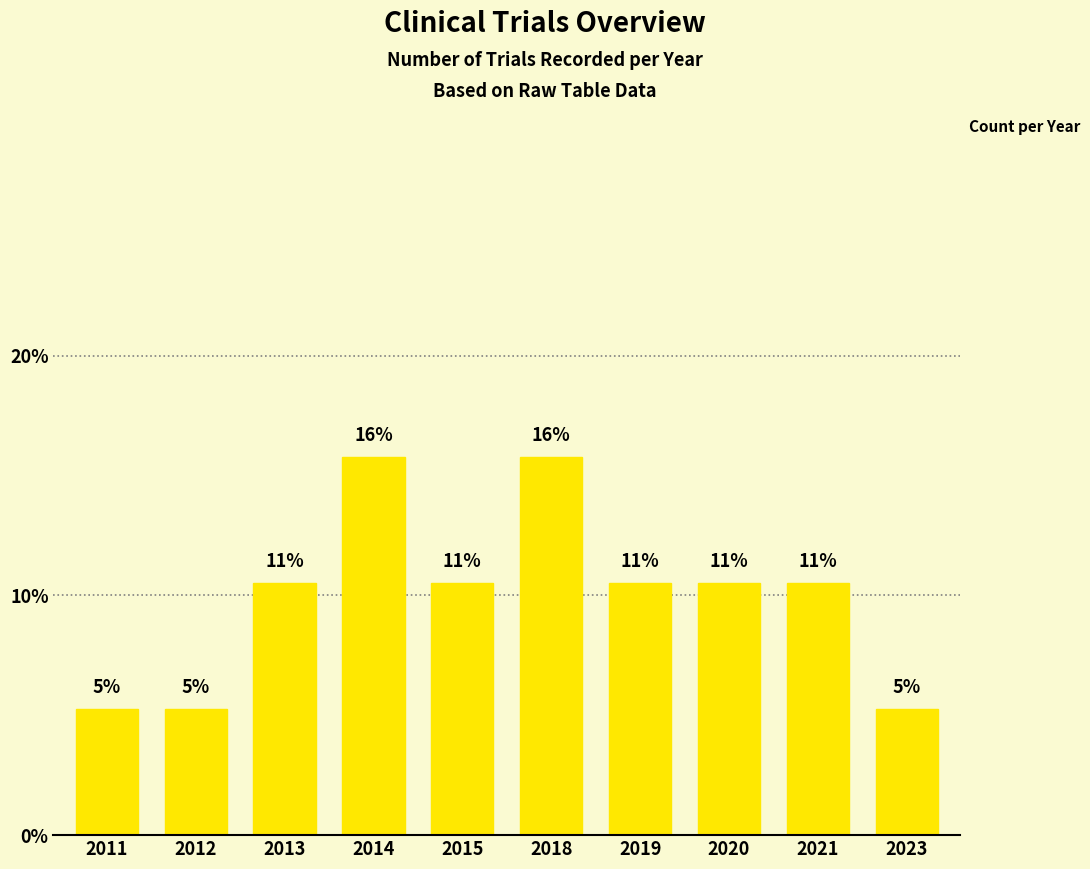

Does the chart contain any negative values?

No